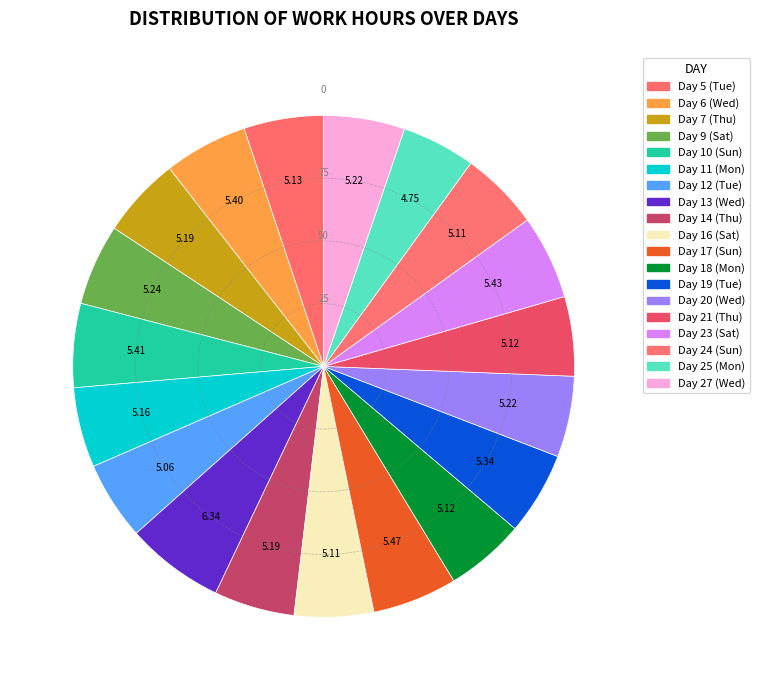

How many slices are in this pie chart?

19